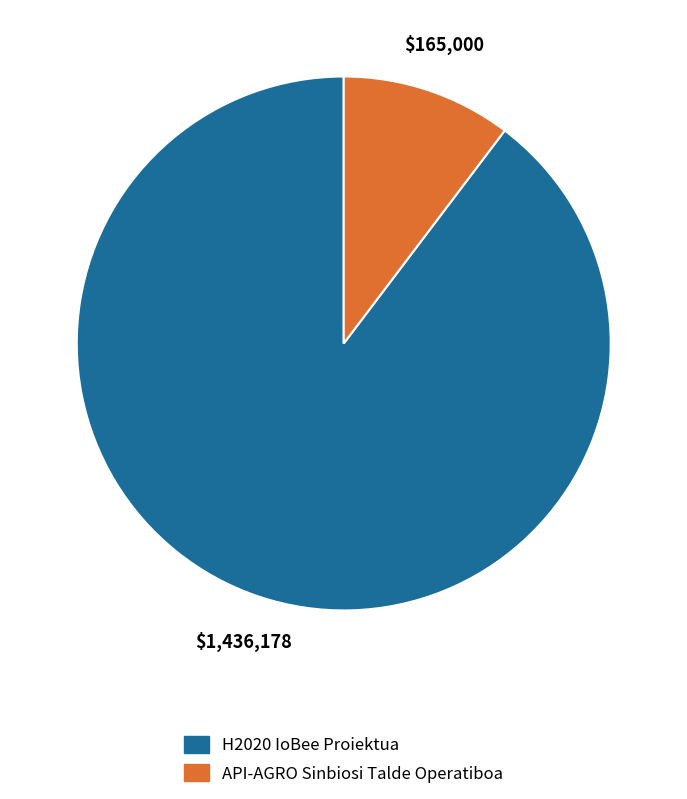

Which slice is the smallest?

API-AGRO Sinbiosi Talde Operatiboa